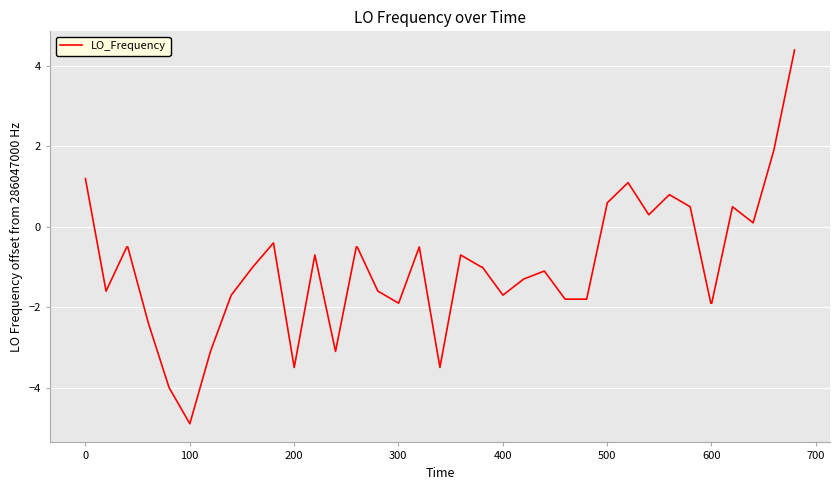

What is the minimum value shown in the chart?

-4.9